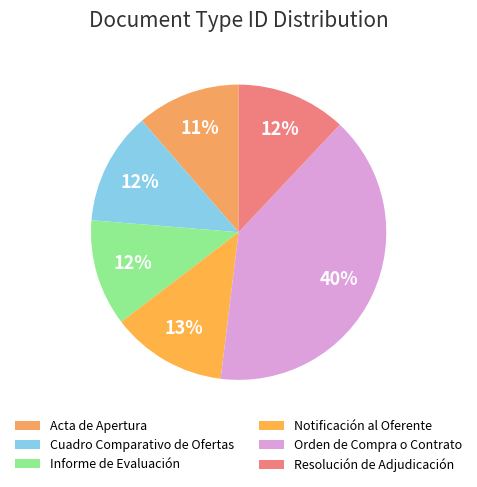

To the nearest percent, what is the difference between the Cuadro Comparativo de Ofertas and Acta de Apertura slice percentages?

1%